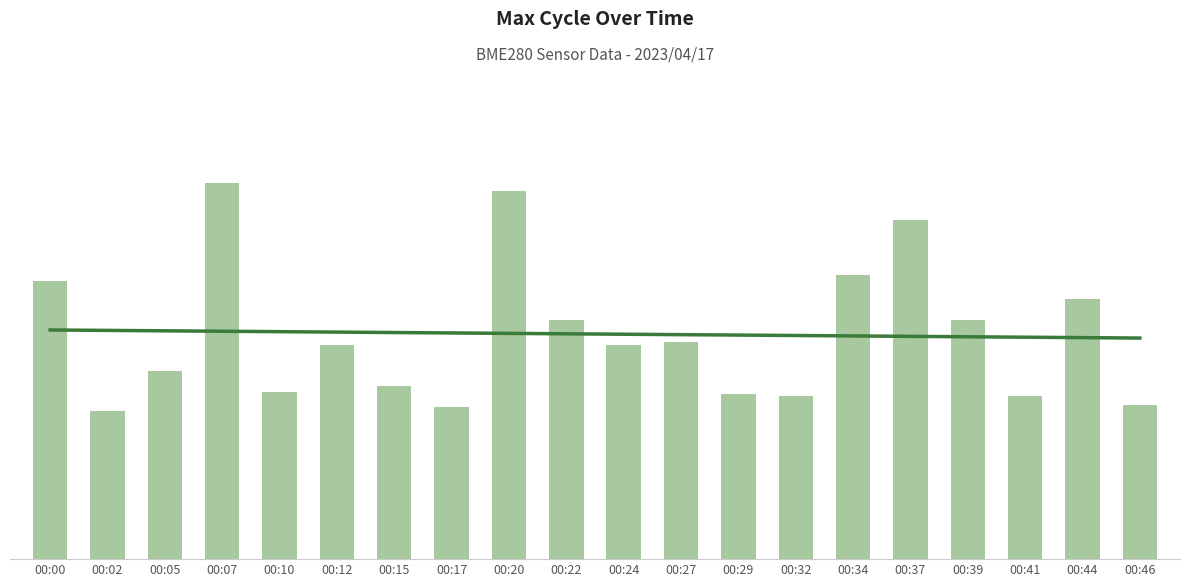

Rank the categories by value from lowest to highest.

00:02, 00:17, 00:46, 00:32, 00:41, 00:29, 00:10, 00:15, 00:05, 00:12, 00:24, 00:27, 00:22, 00:39, 00:44, 00:00, 00:34, 00:37, 00:20, 00:07